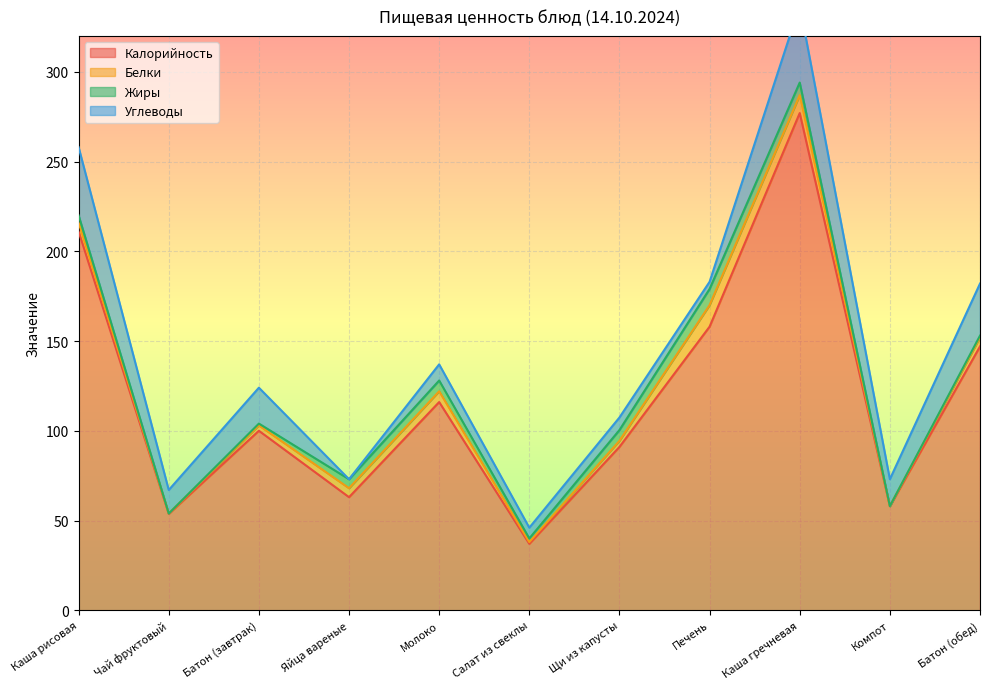

What value does the Углеводы series have at Щи из капусты?

7.0